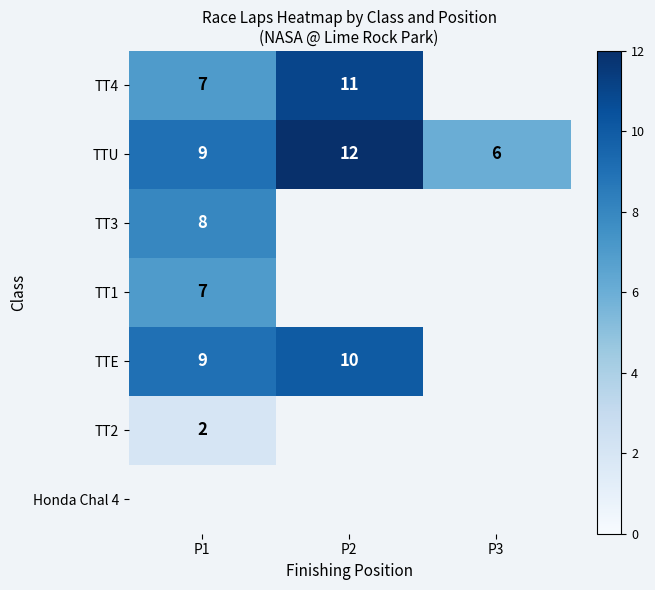

Which category has the lowest value in the TTU series?

P3